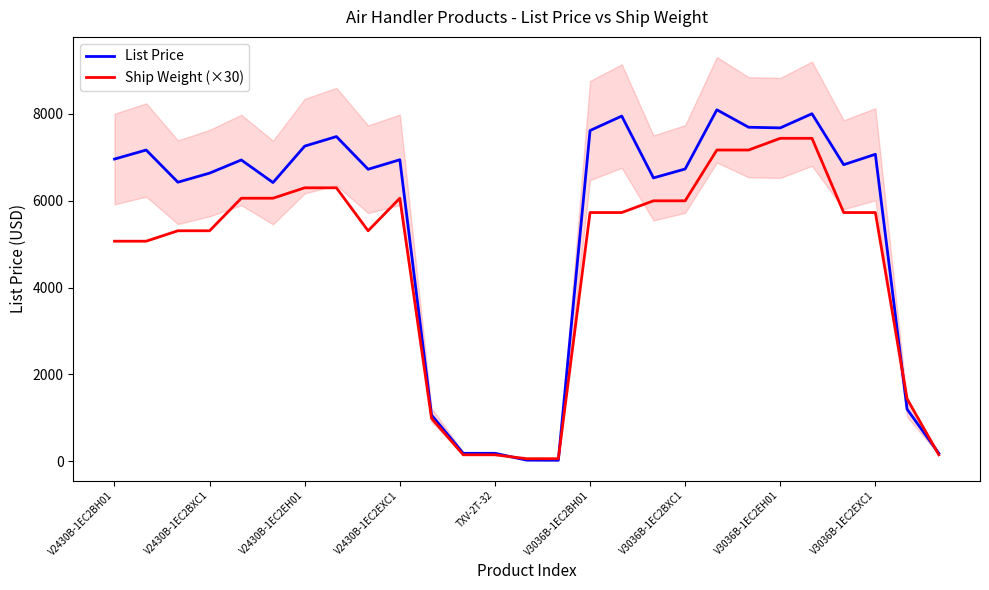

True or false: Ship Weight (×30) has more than 2 interior local peaks.

False